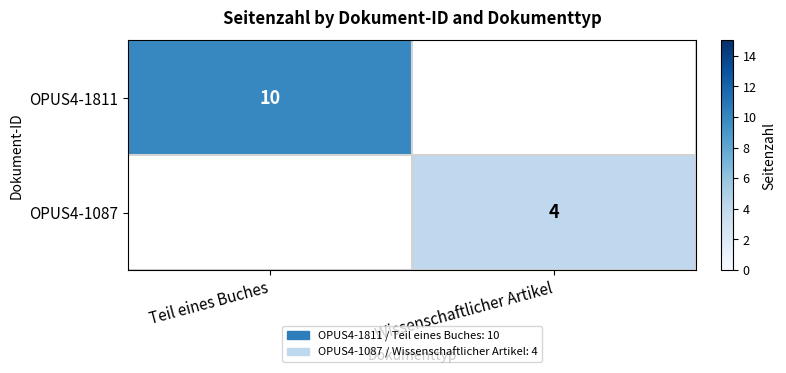

At which category does the chart reach its peak across all series?

Teil eines Buches